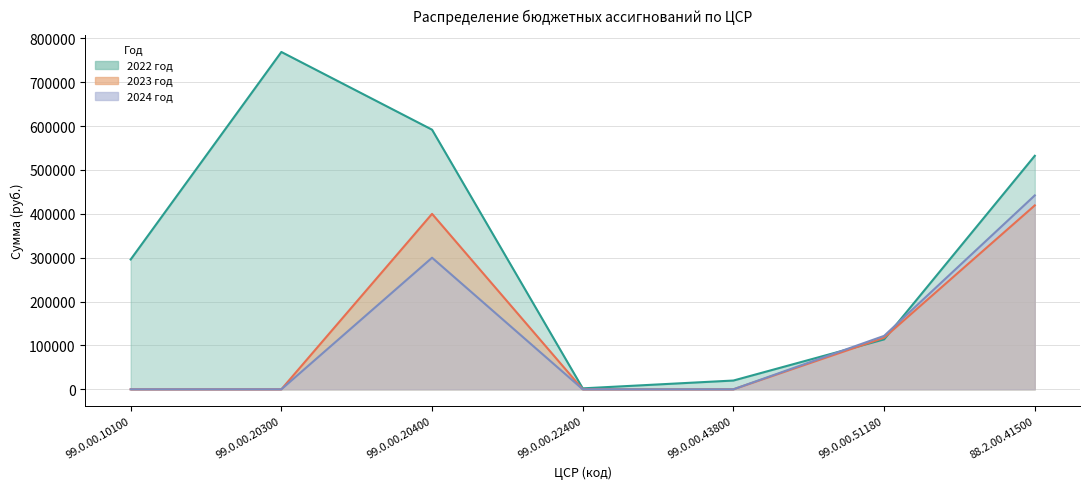

Between 99.0.00.20400 and 99.0.00.43800, which series saw the biggest shift?

2022 год